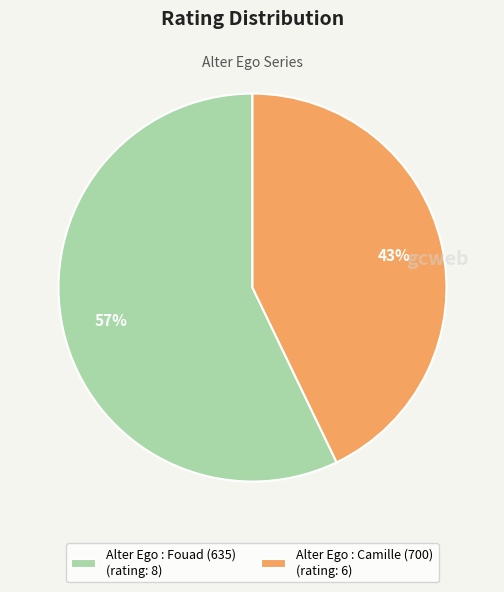

Which has a higher value, Alter Ego : Fouad (635) or Alter Ego : Camille (700)?

Alter Ego : Fouad (635)